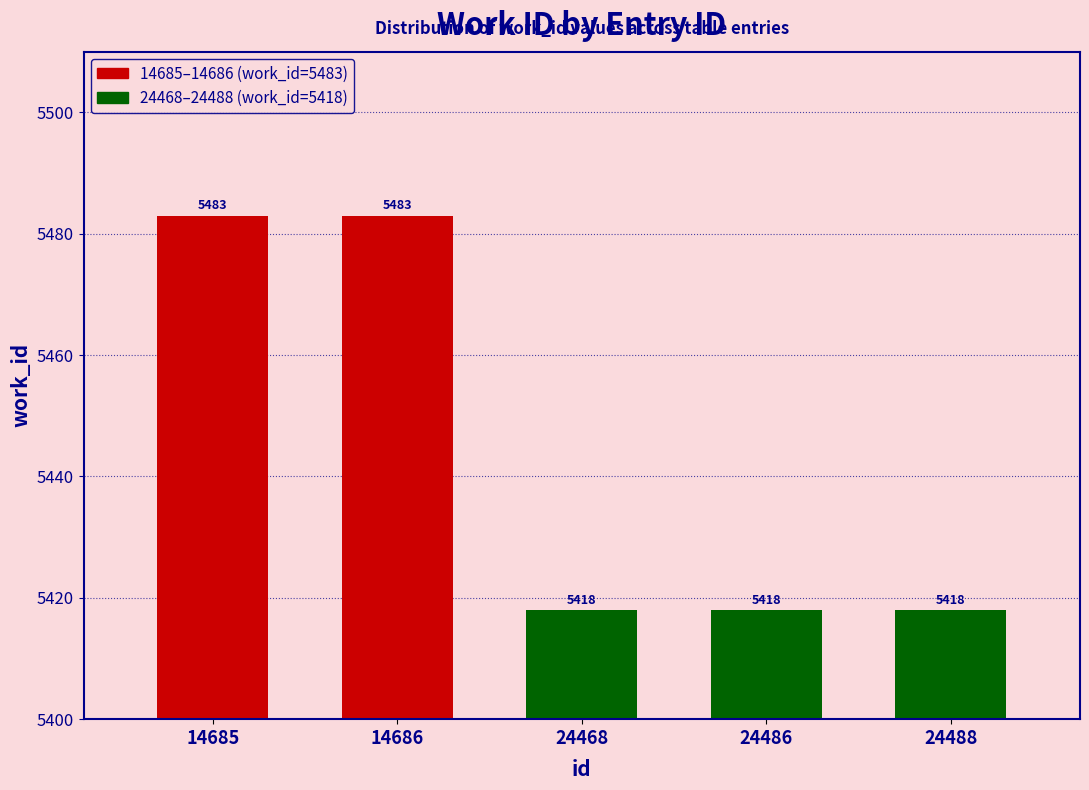

What is the sum of the values at 24488 and 14685?

10901